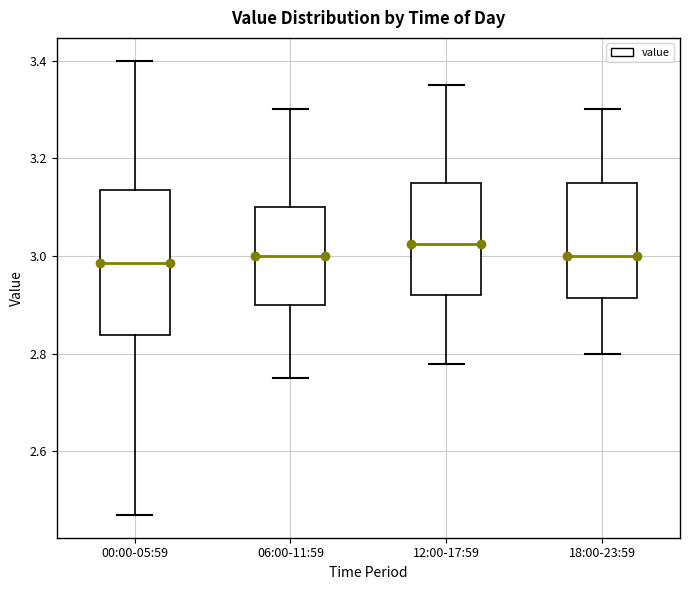

Reading left to right, transcribe this box plot: for each box, give where its median line is, the range the box spans, and where its two whiskers end, as read against the y-axis. The values are not printed on the chart, so give them approximately, as read against the axis.

00:00-05:59: median 2.98, box 2.84 to 3.14, whiskers 2.48 to 3.40
06:00-11:59: median 3.00, box 2.90 to 3.10, whiskers 2.76 to 3.30
12:00-17:59: median 3.02, box 2.92 to 3.16, whiskers 2.78 to 3.36
18:00-23:59: median 3.00, box 2.92 to 3.16, whiskers 2.80 to 3.30